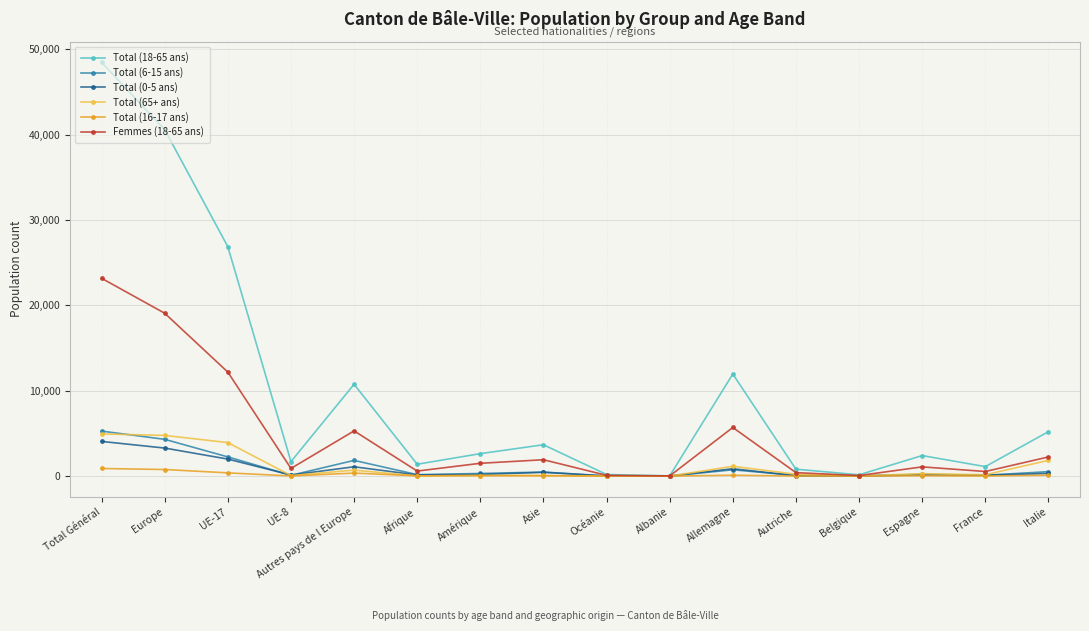

At which category does the chart reach its peak across all series?

Total Général